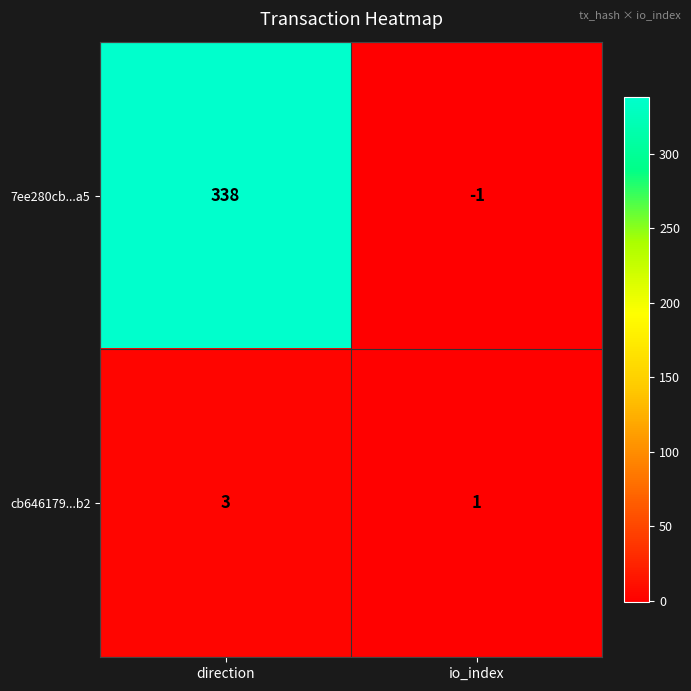

What is the maximum value for 7ee280cb...a5?

338